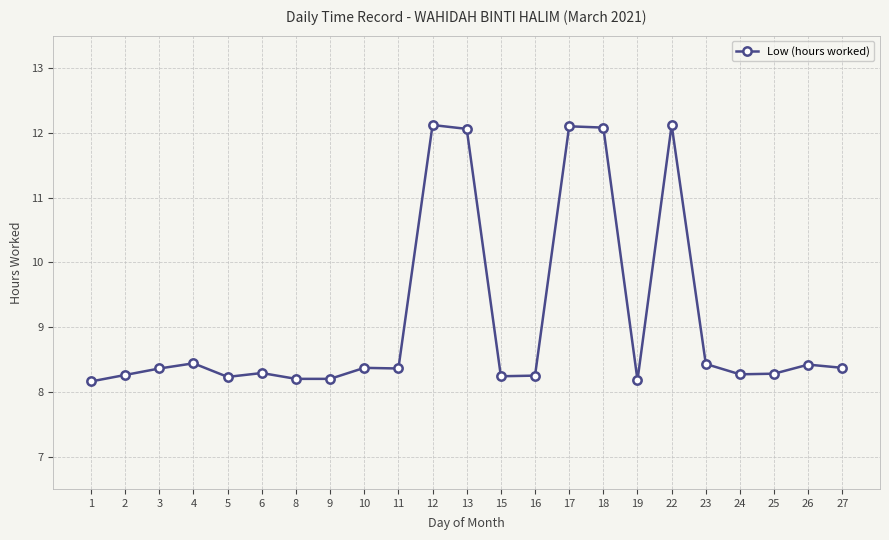

Count the number of categories in the chart.

23